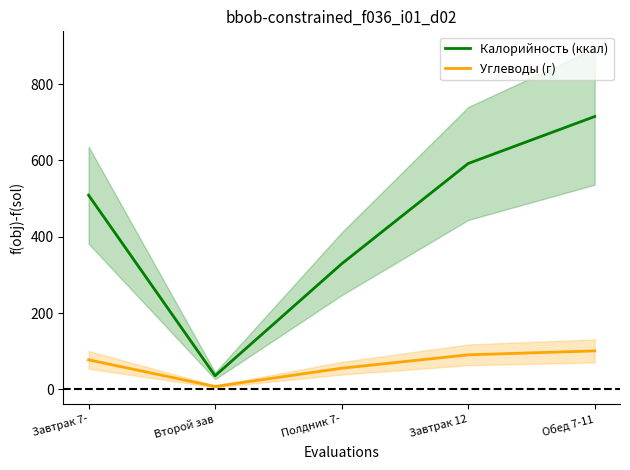

True or false: Калорийность (ккал) has more than 2 interior local peaks.

False